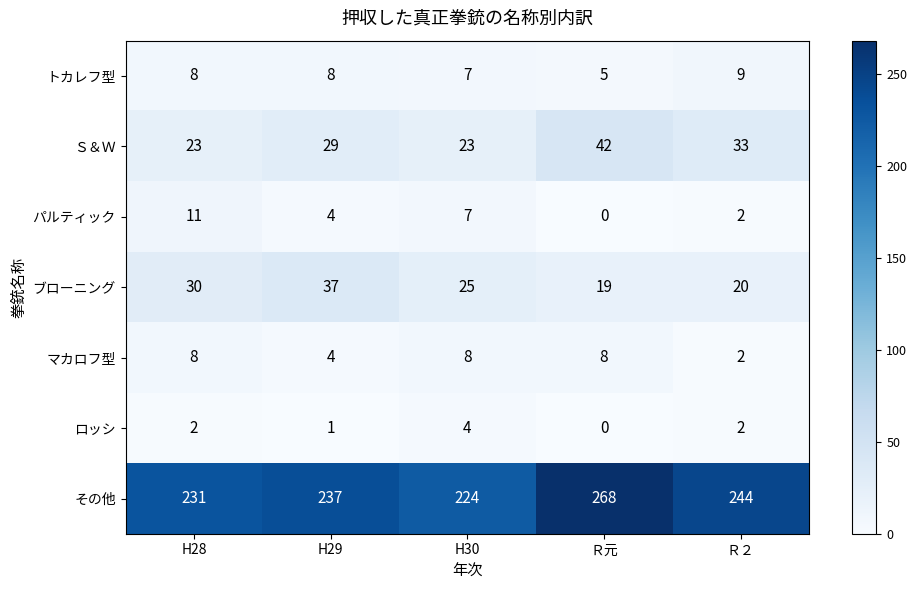

How many series are shown in this chart?

7